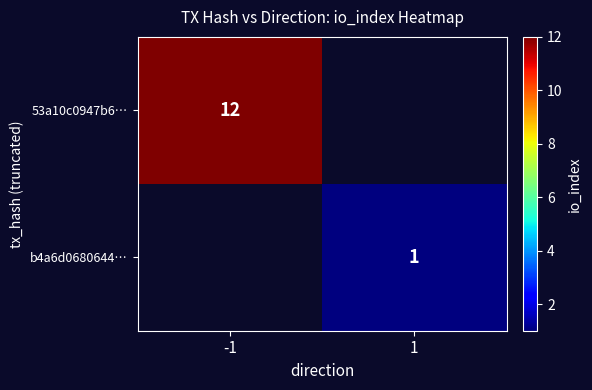

True or false: b4a6d0680644… has a value of 0 at 1.

False